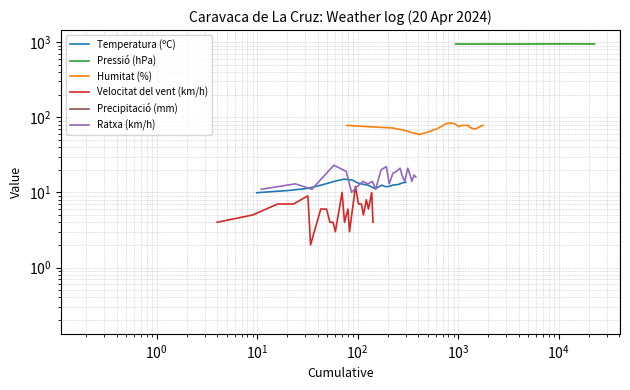

How many series are shown in this chart?

6